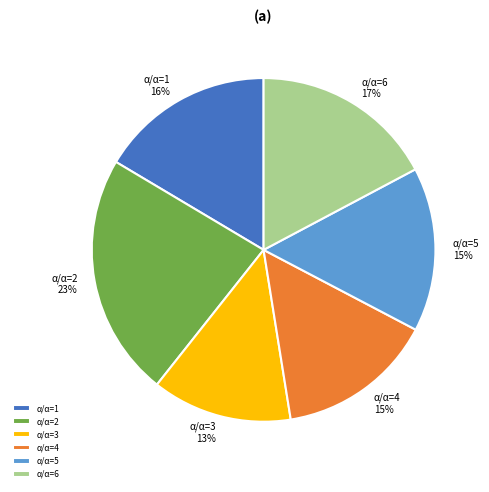

Is there any slice that represents more than half of the pie?

No